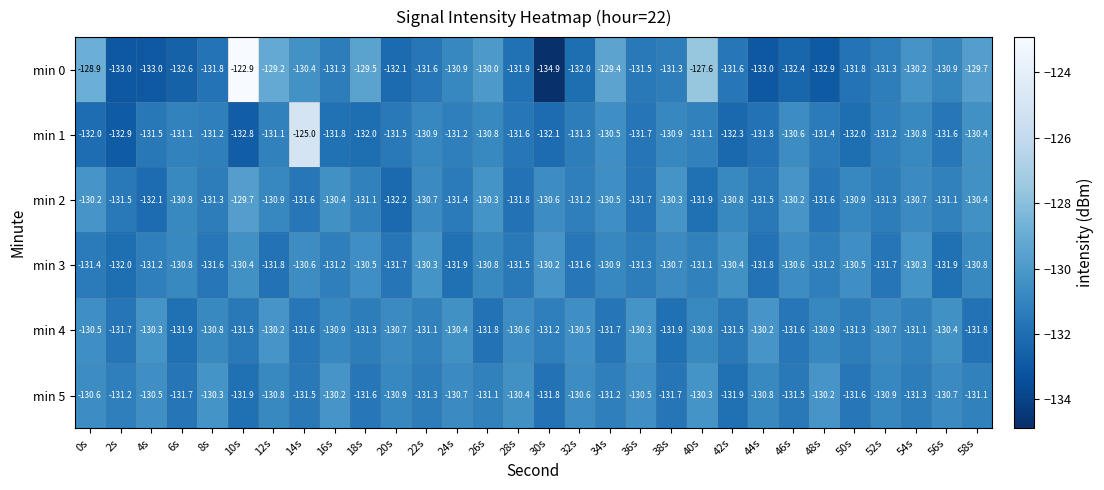

What is the sum of all min 3 values?

-3932.7